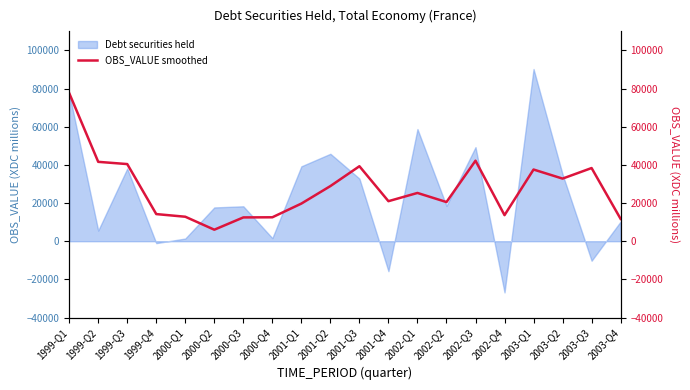

Does the chart display data point markers on the line(s)?

No